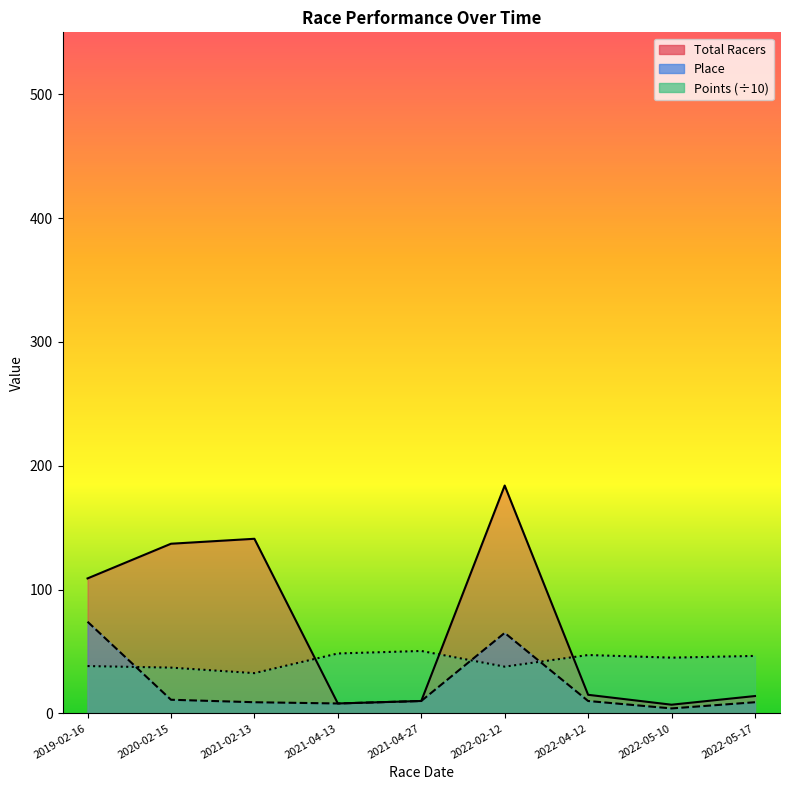

What are all the series names shown in the legend?

Total Racers, Place, Points